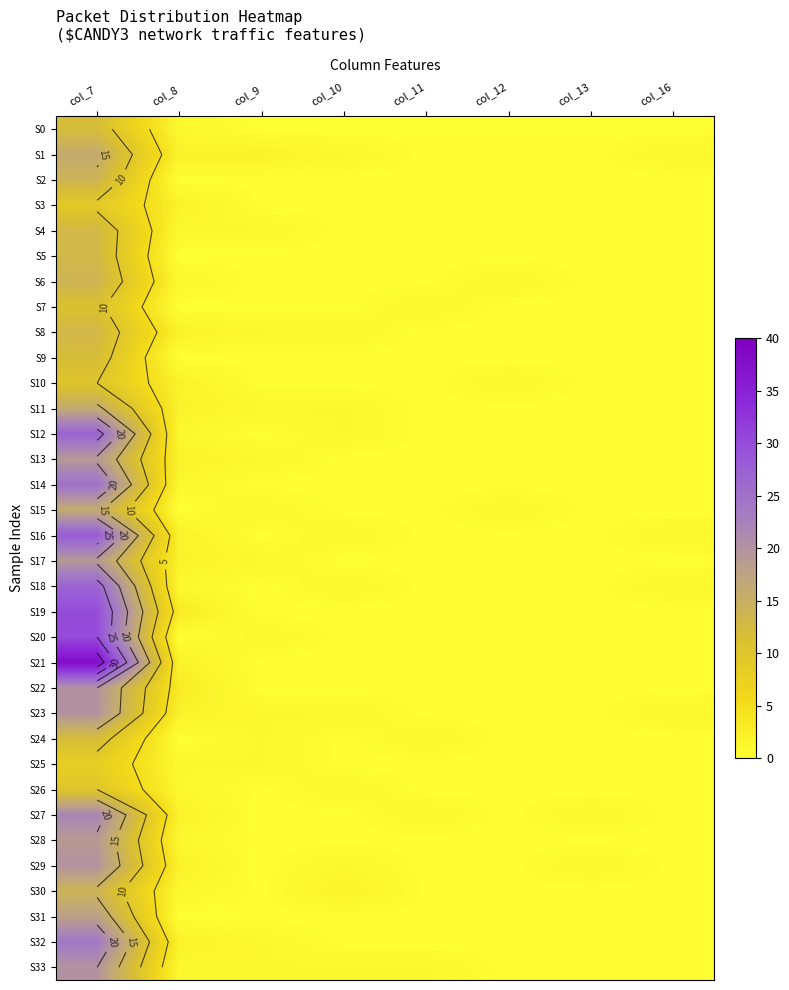

Between col_10 and col_7, which is larger?

col_7